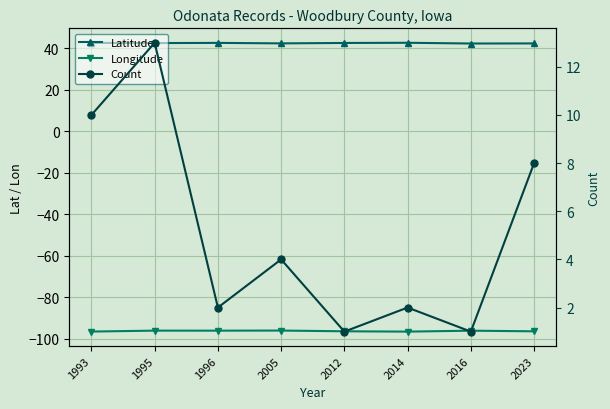

How many categories are shown in the chart?

8